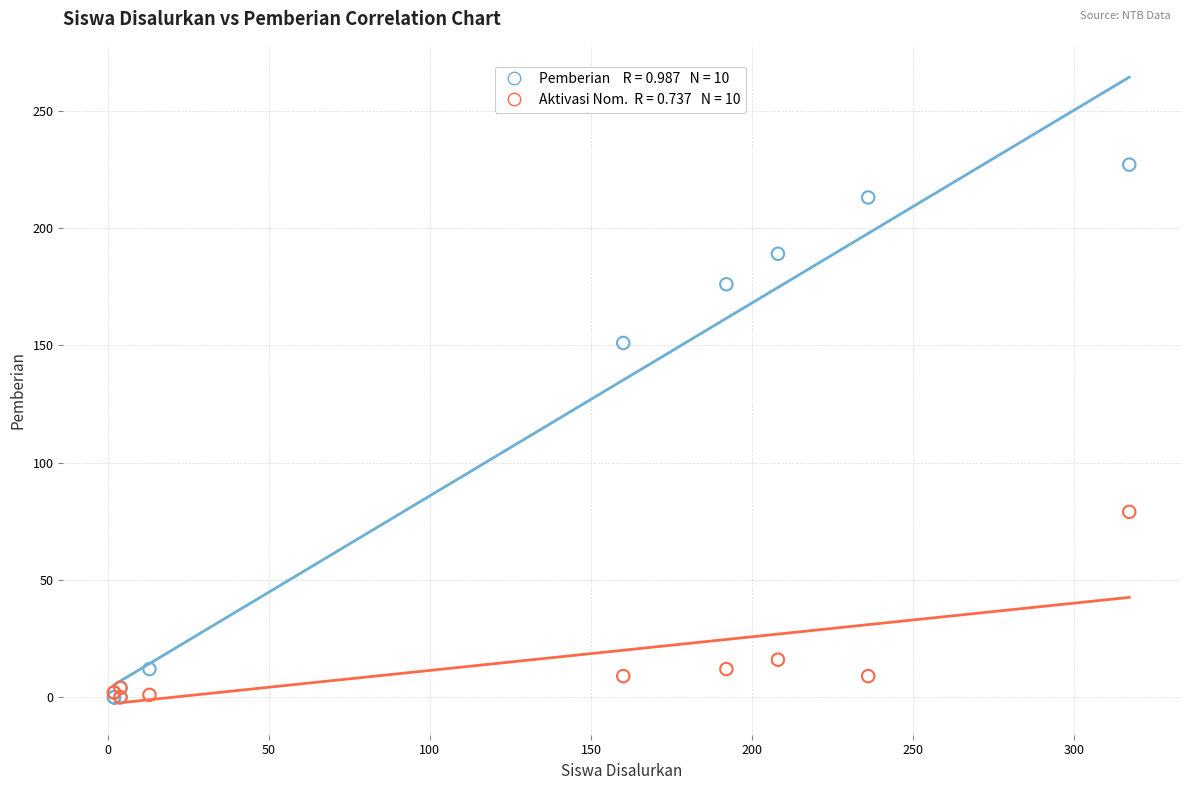

Across all series, what Y value is closest to 113?

79